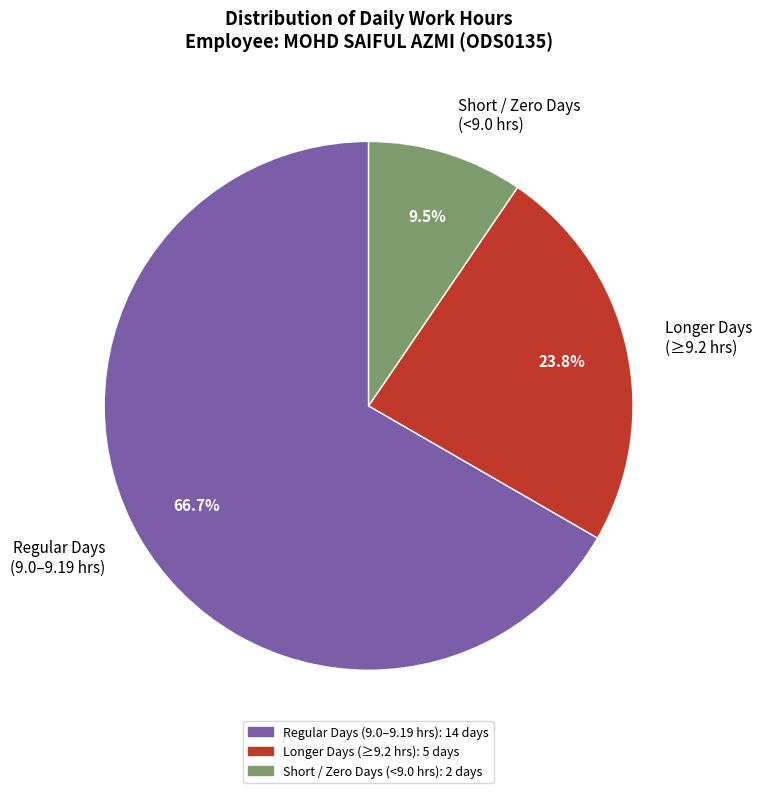

Rank the categories by value from highest to lowest.

Regular Days (9.0–9.19 hrs), Longer Days (≥9.2 hrs), Short / Zero Days (<9.0 hrs)